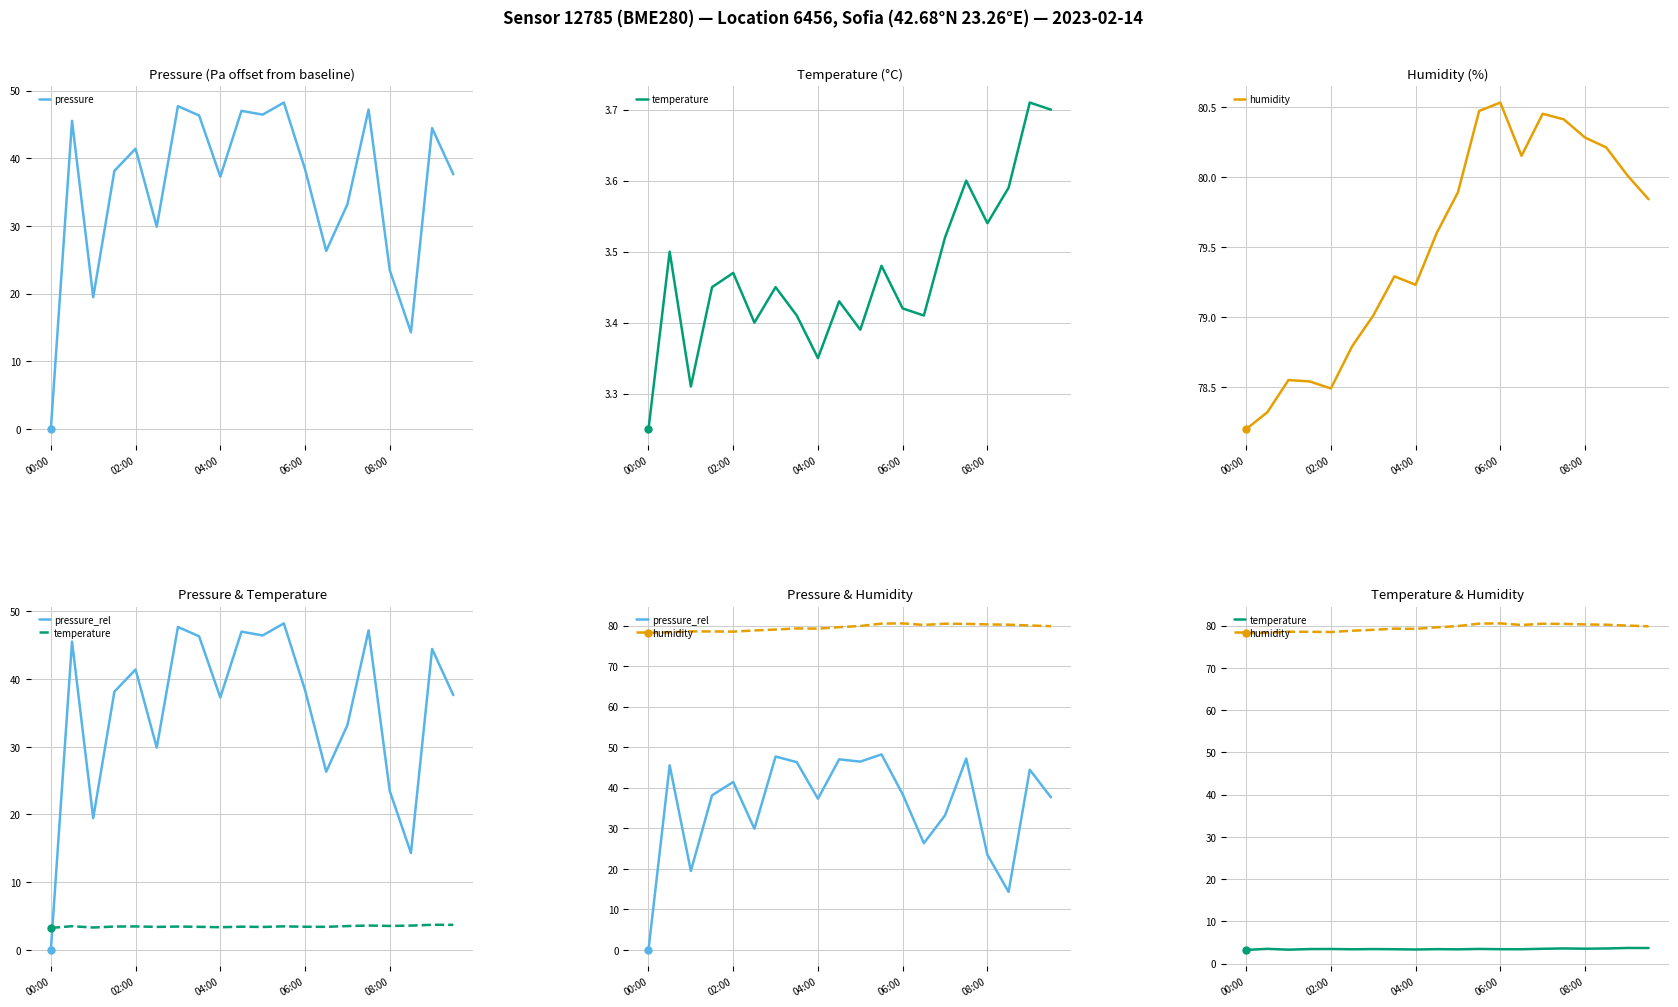

Reading left to right, list all the values displayed in this chart.

pressure: 0.0	45.5	19.5	38.1	41.4	29.9	47.7	46.3	37.3	47.0	46.4	48.2	38.4	26.3	33.2	47.2	23.5	14.3	44.4	37.6
temperature: 3.2	3.5	3.3	3.5	3.5	3.4	3.5	3.4	3.4	3.4	3.4	3.5	3.4	3.4	3.5	3.6	3.5	3.6	3.7	3.7
humidity: 78.2	78.3	78.5	78.5	78.5	78.8	79.0	79.3	79.2	79.6	79.9	80.5	80.5	80.2	80.5	80.4	80.3	80.2	80.0	79.8
pressure_rel: 0.0	45.5	19.5	38.1	41.4	29.9	47.7	46.3	37.3	47.0	46.4	48.2	38.4	26.3	33.2	47.2	23.5	14.3	44.4	37.6